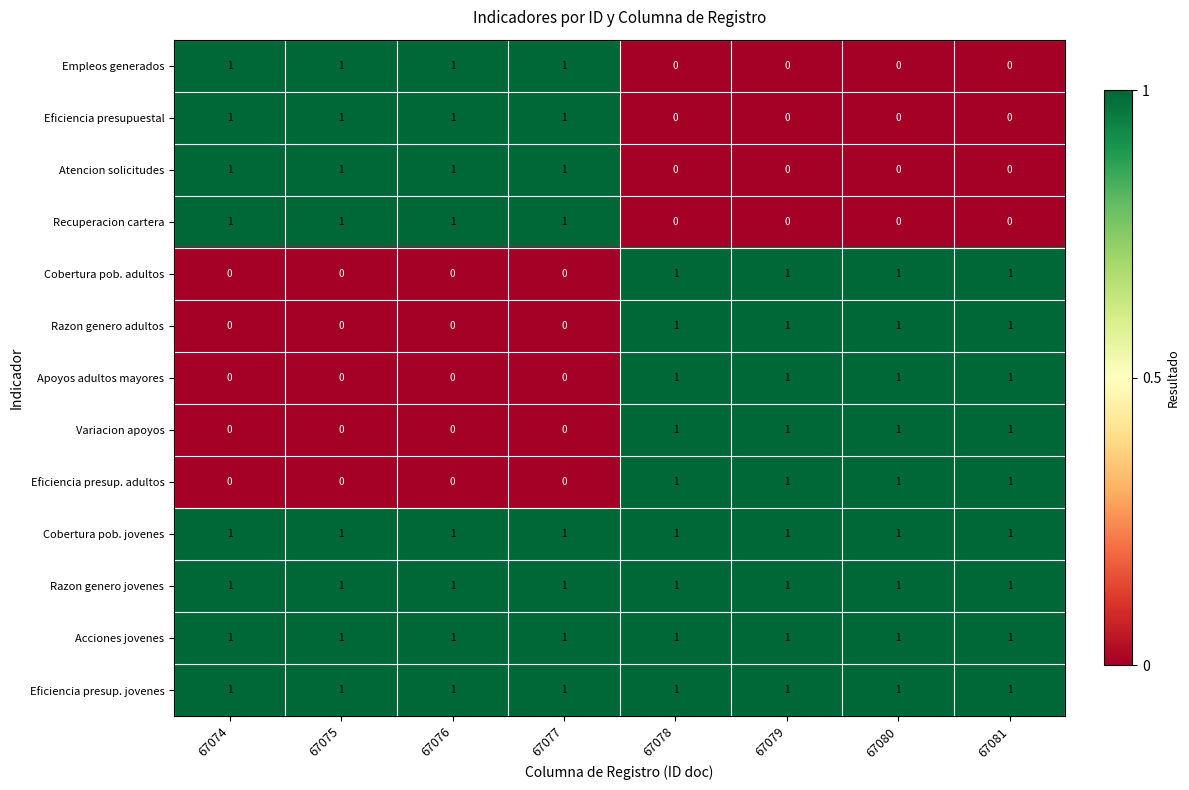

What is the difference between the highest and lowest values at 67075?

1